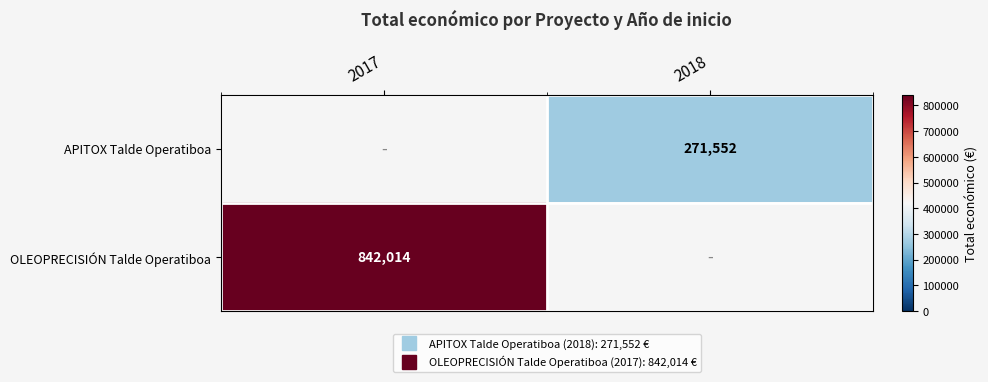

List the series in order of their overall mean, highest first.

APITOX Talde Operatiboa, OLEOPRECISIÓN Talde Operatiboa